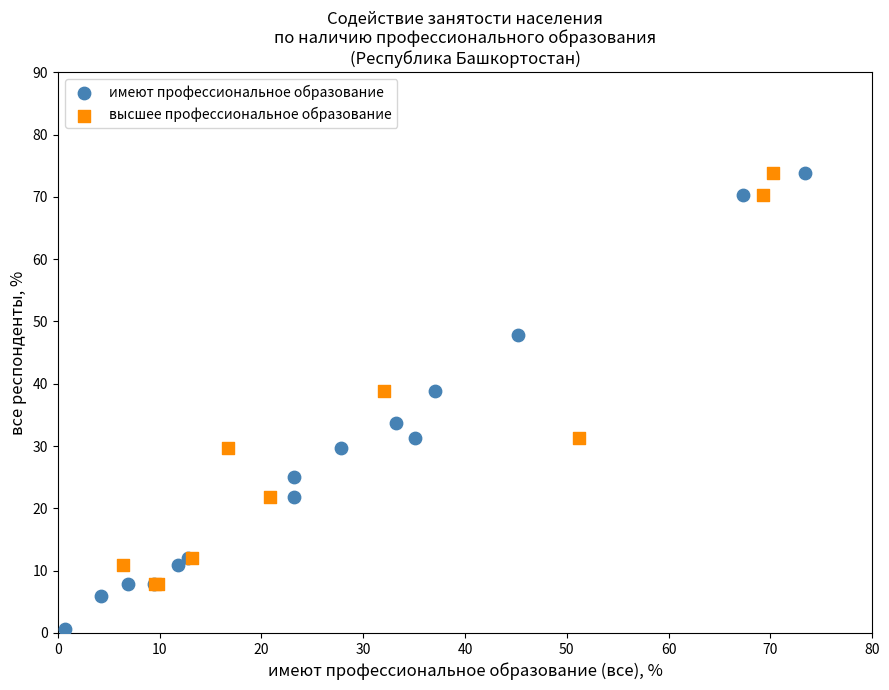

Which series has the largest Y range (max minus min)?

имеют профессиональное образование